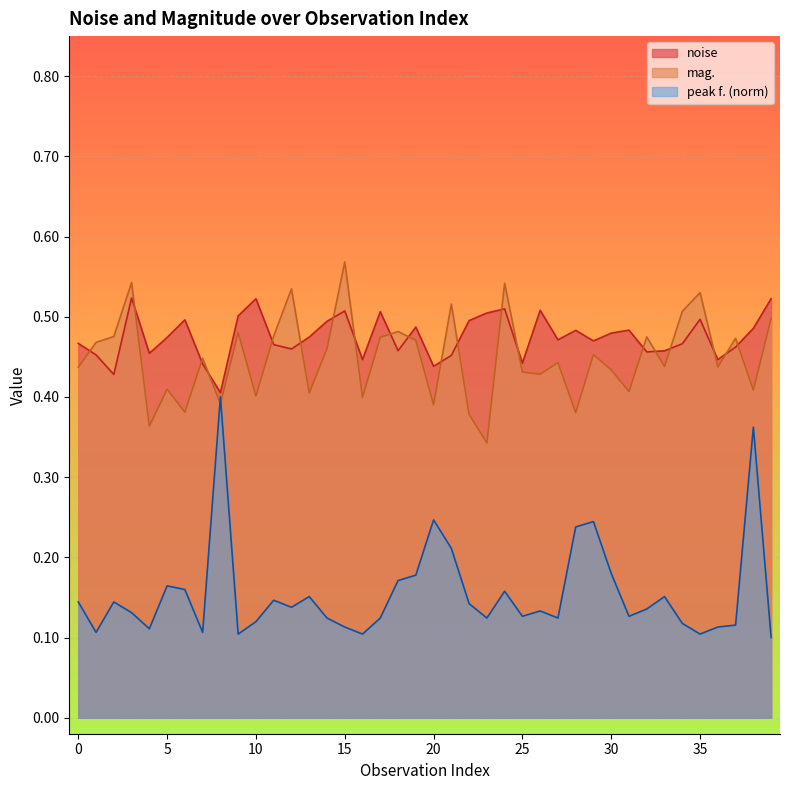

Which series has the widest spread of values?

peak f. (norm)